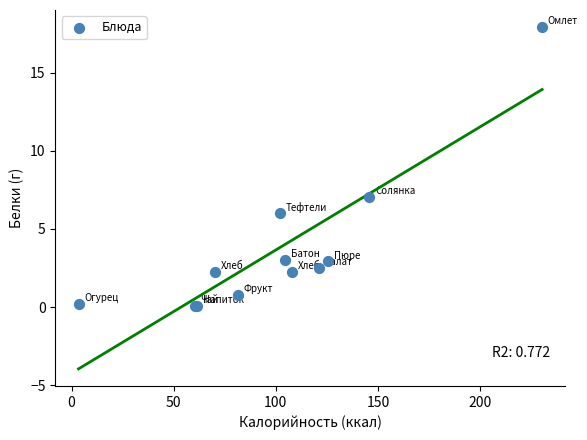

What Y value in the scatter plot is closest to 8?

7.0